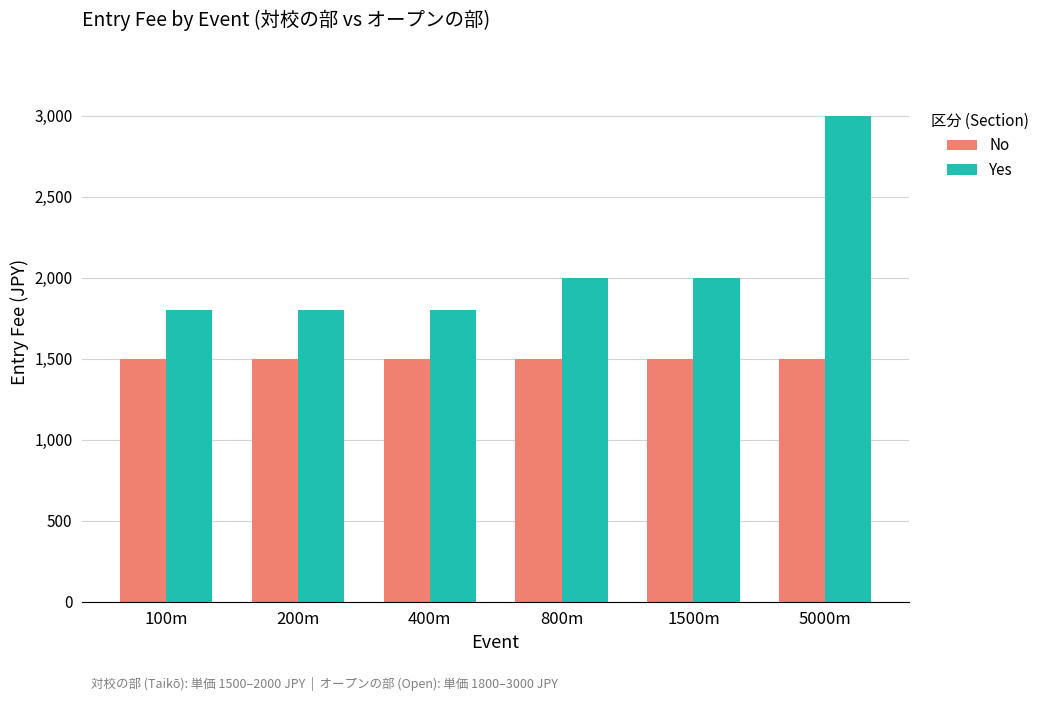

How many data points does each series have?

6